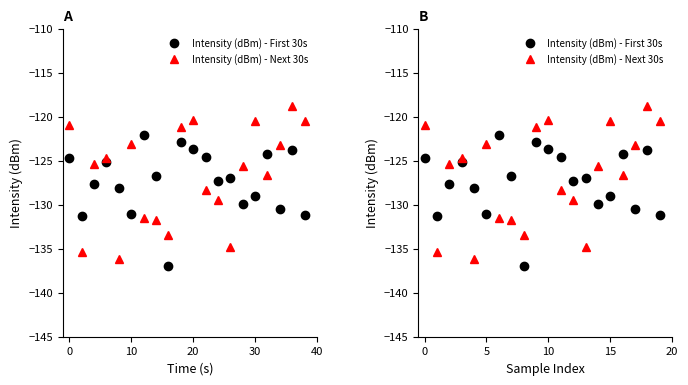

Is it true that Intensity (dBm) - First 30s equals -127.3 at 12?

True